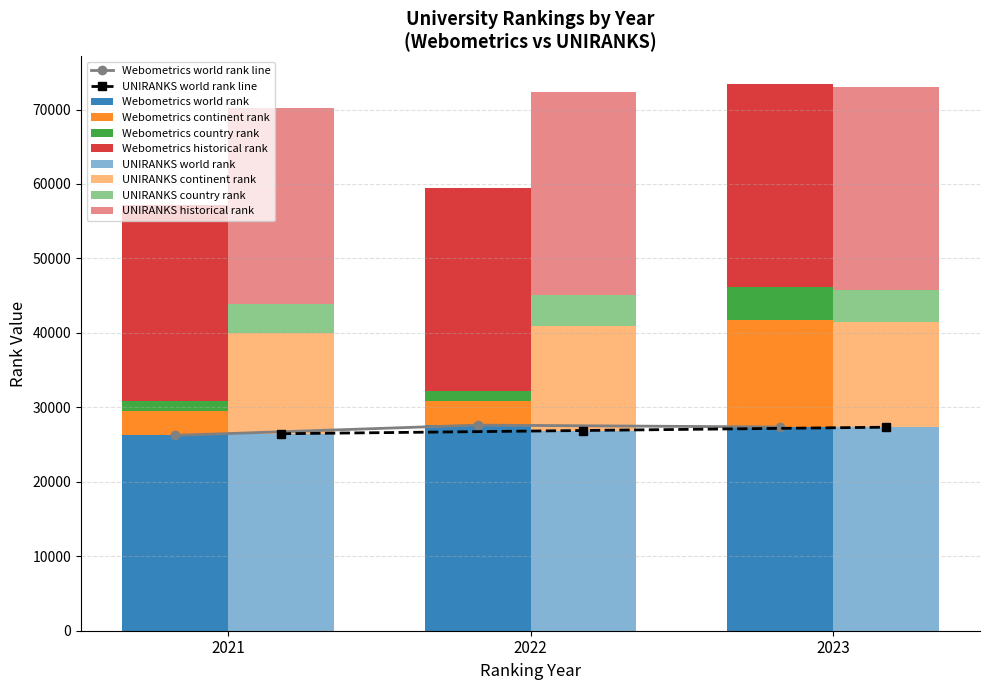

Reading right to left, transcribe all the data shown in this chart.

world rank: 27359.0	27614.0	26235.0
continent rank: 14363.0	3302.0	3321.0
country rank: 4400.0	1344.0	1261.0
historical rank: 27346.5	27252.0	26346.5